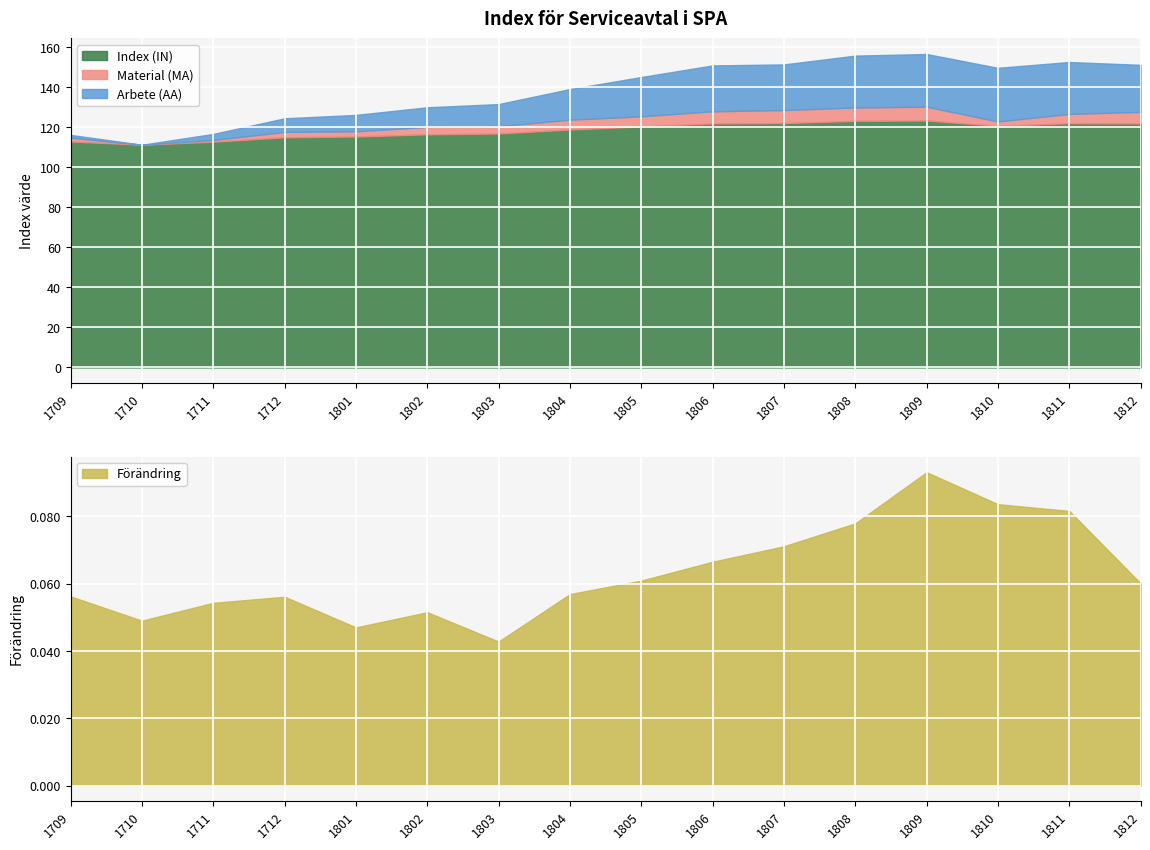

The Index (IN) series shows 201.0 at 1808. True or false?

False